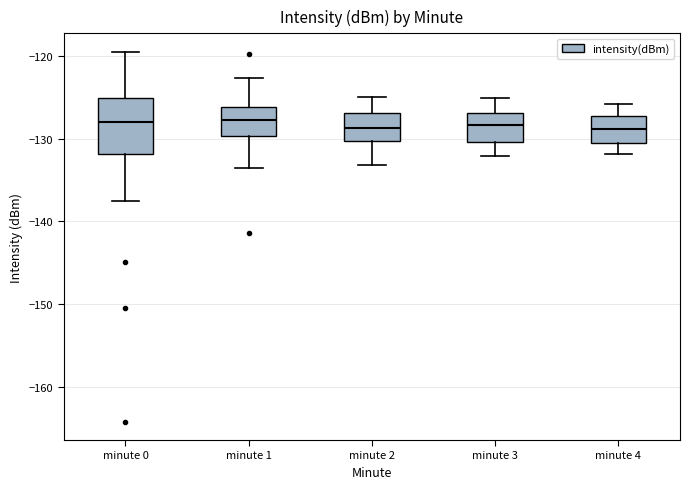

Reading left to right, read every box against the y-axis: the position of its median line, the range the box covers, and the ends of its whiskers. The values are not printed on the chart, so give them approximately, as read against the axis.

minute 0: median -128, box -132 to -125, whiskers -138 to -119
minute 1: median -128, box -130 to -126, whiskers -133 to -123
minute 2: median -129, box -130 to -127, whiskers -133 to -125
minute 3: median -128, box -130 to -127, whiskers -132 to -125
minute 4: median -129, box -130 to -127, whiskers -132 to -126